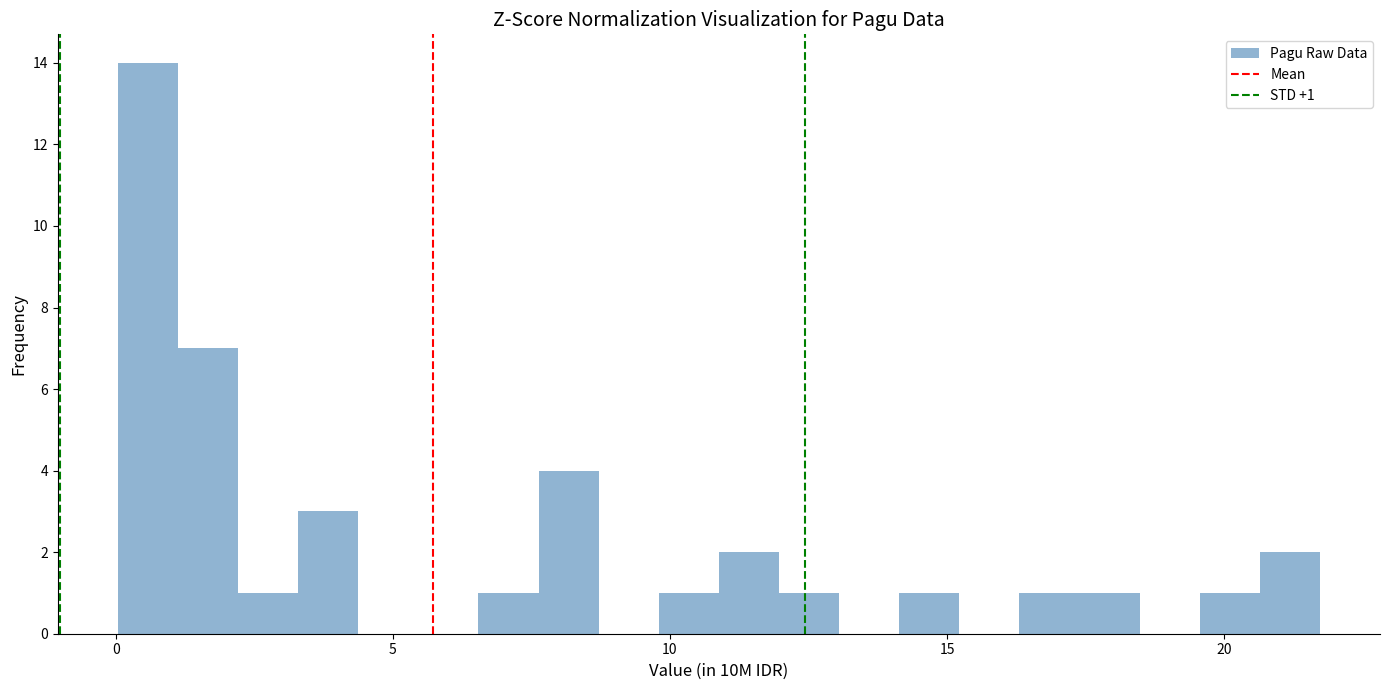

Around what value on the x-axis is the tallest bar? Give the approximate position of its centre, as read against the axis.

0.5